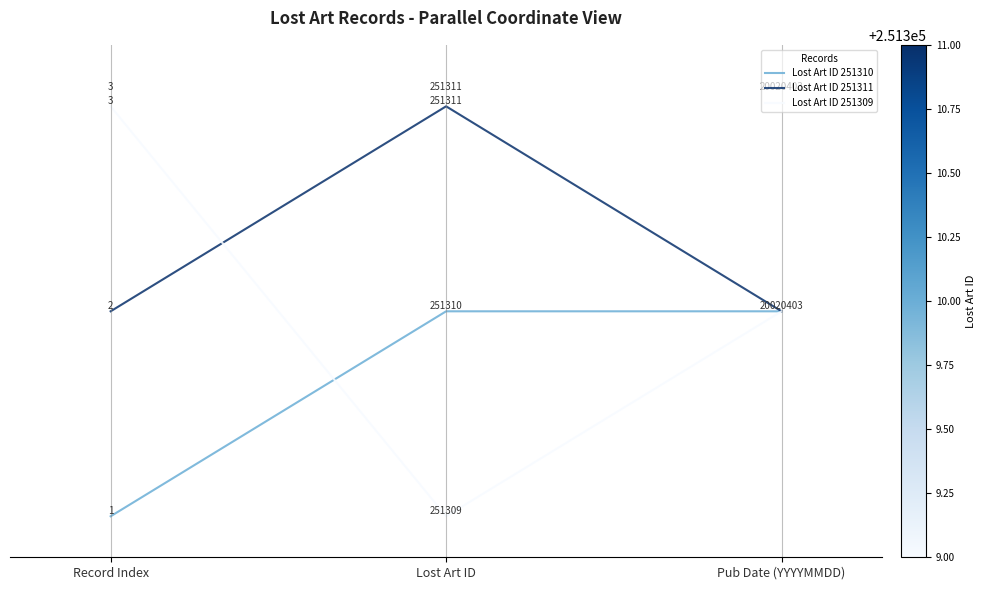

What position from the right is Lost Art ID?

2